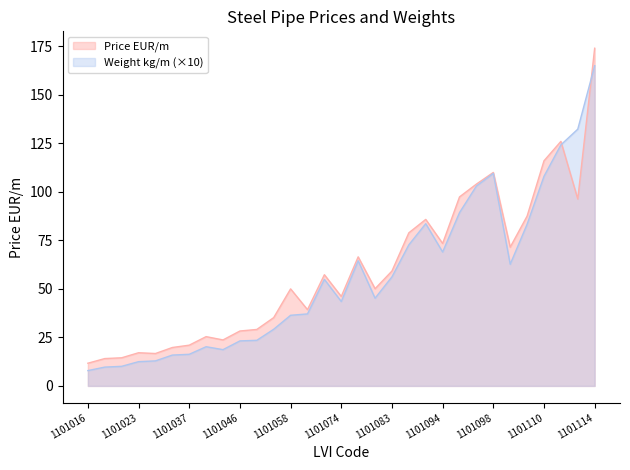

What is the spread (max minus min) of values at 1101086?

2.2